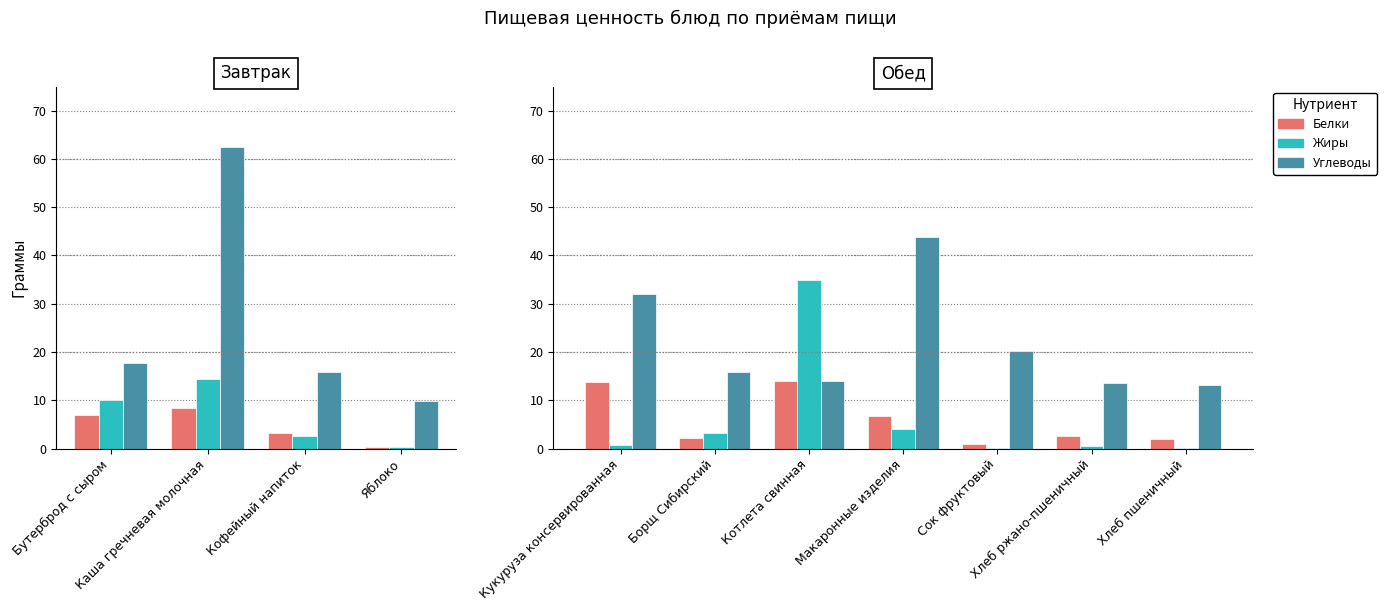

What is the value of the Жиры bar at the 6th from the left?

0.5